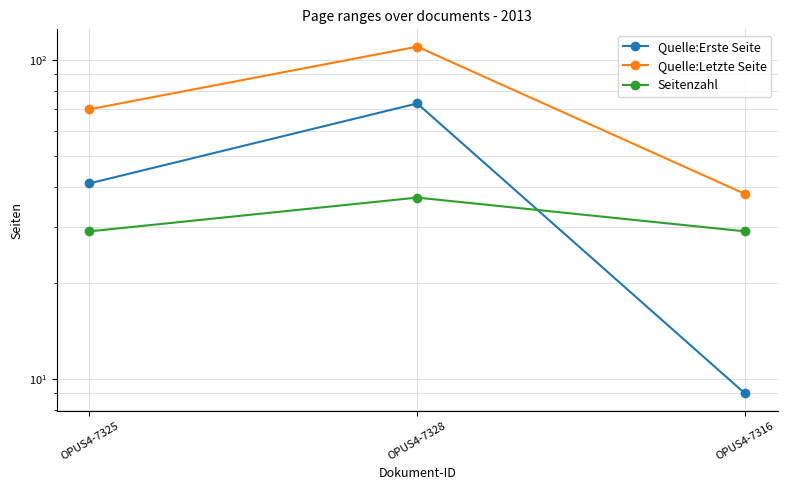

What is the label of the 1st point from the left?

OPUS4-7325